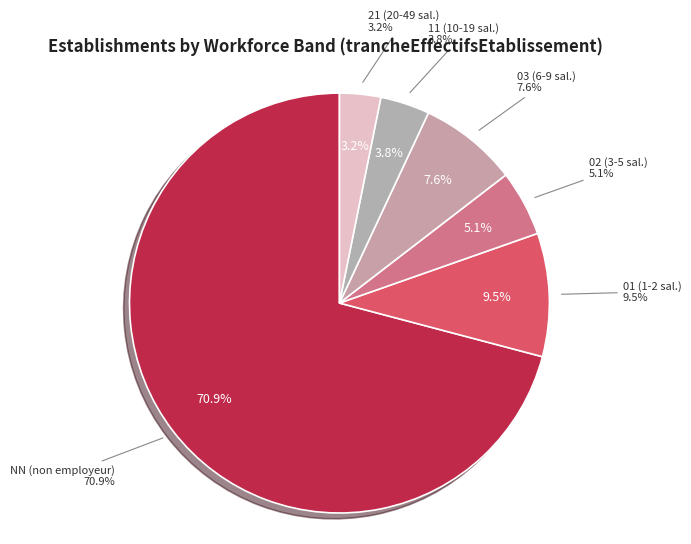

What percentage is the 11 slice, to the nearest percent?

4%